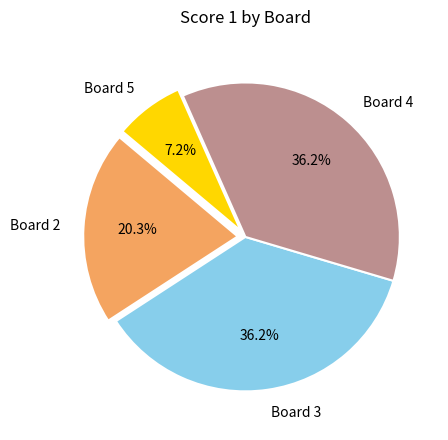

The Board 3 slice represents 36% of the pie. True or false?

True